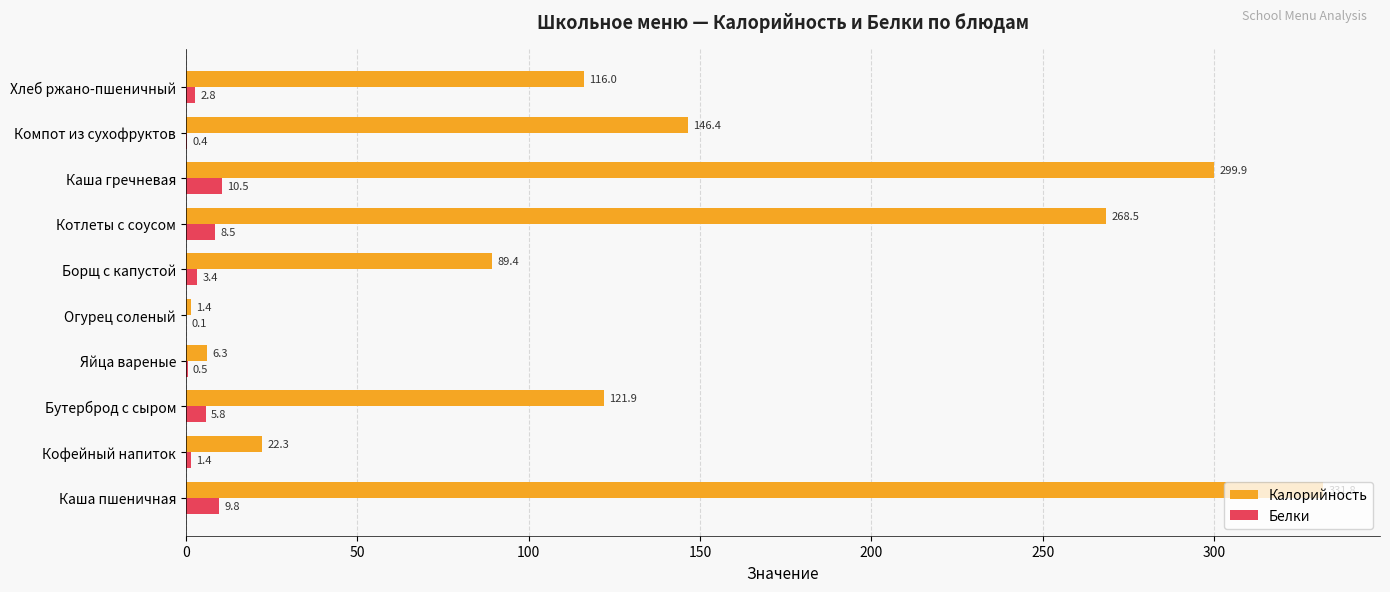

Which series changed the most between Борщ с капустой and Котлеты с соусом?

Калорийность